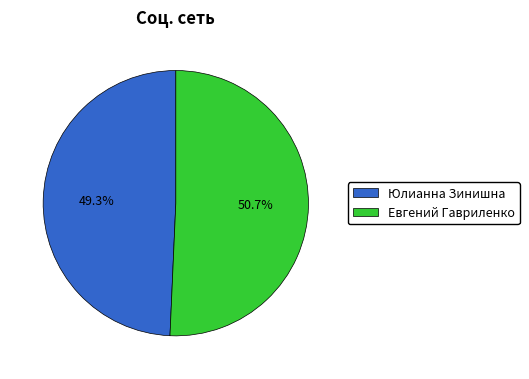

True or false: Юлианна Зинишна accounts for 63% of the total.

False